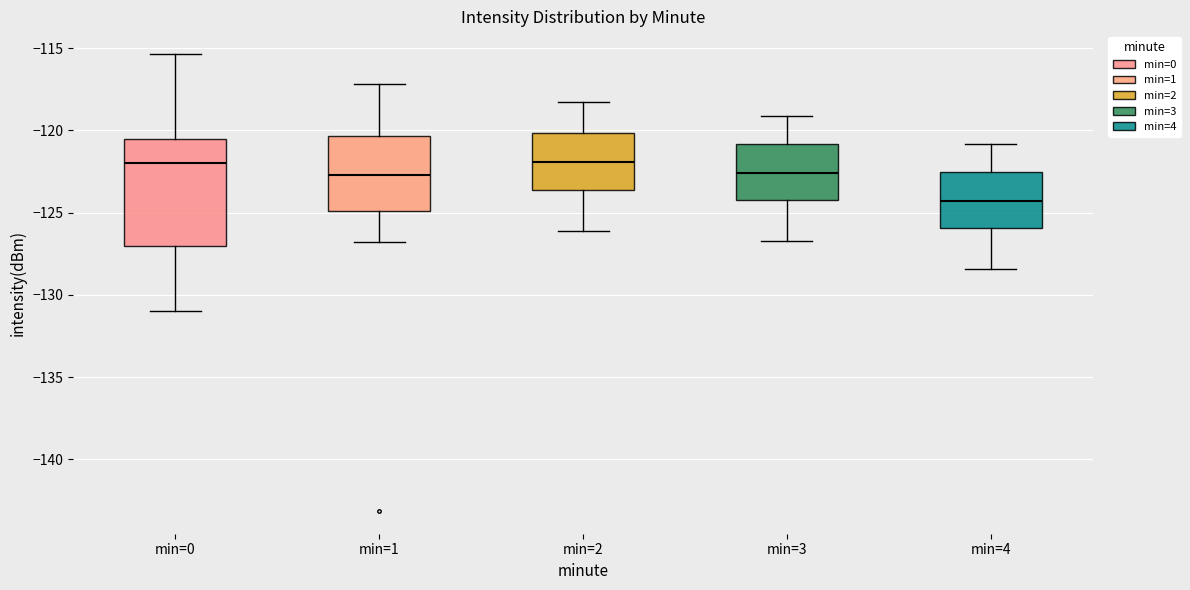

Which box is the tallest, from its lower edge to its upper edge?

min=0